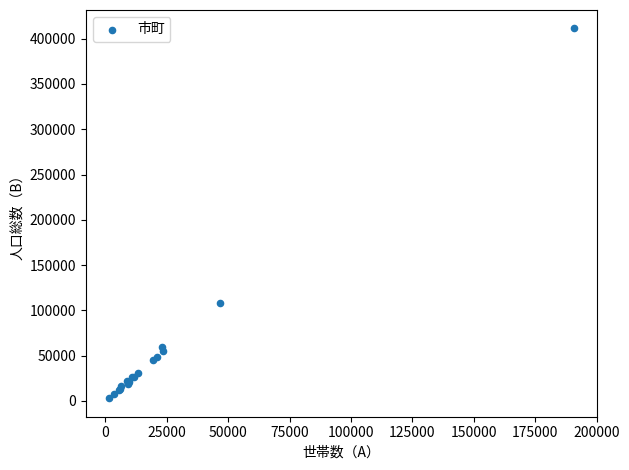

What Y value in the scatter plot is closest to 207146?

108116